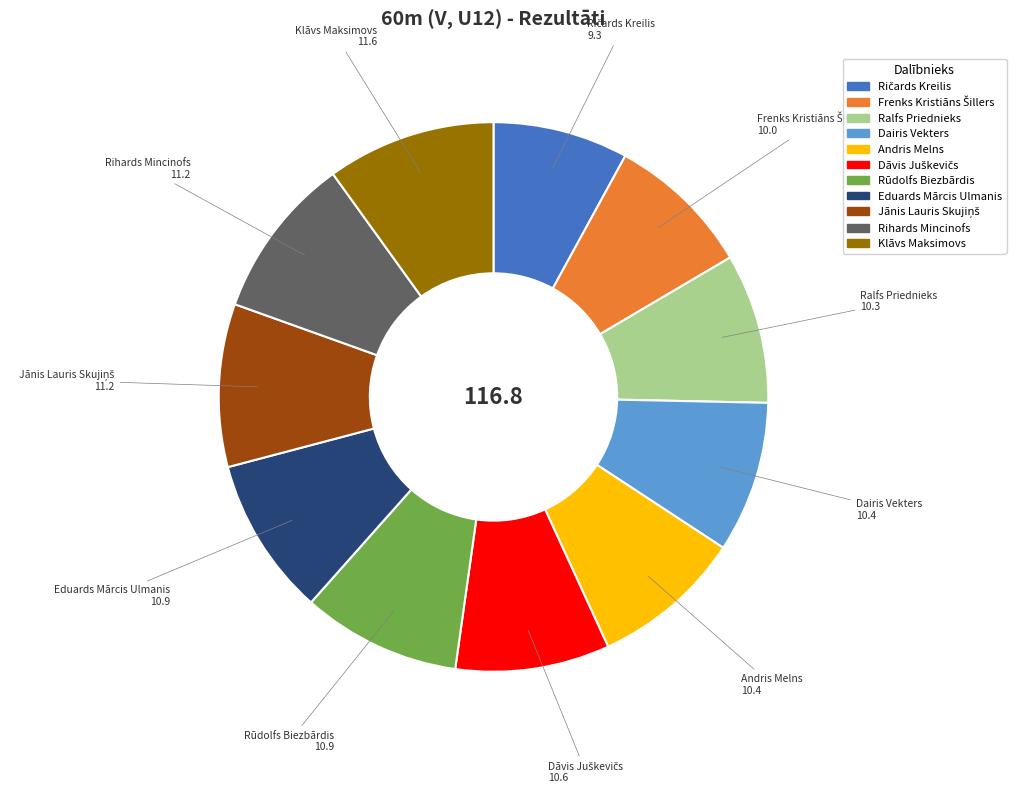

Is Rihards Mincinofs the majority of the pie?

No